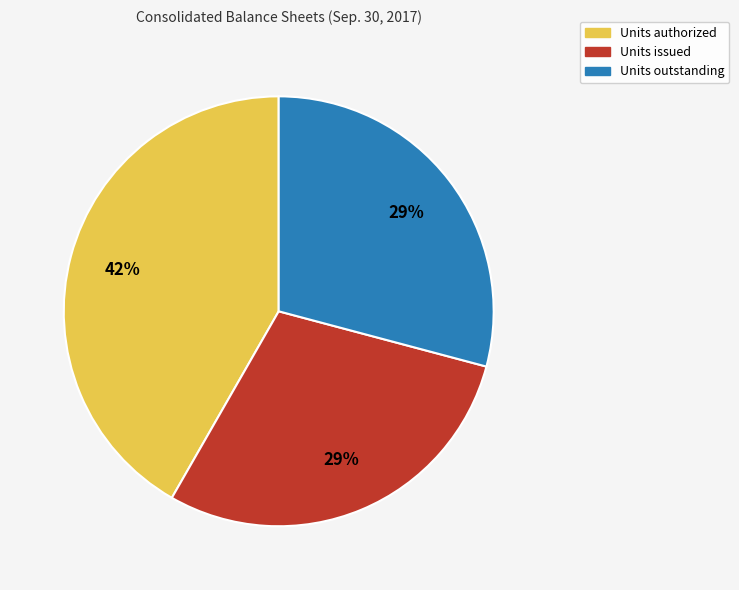

To the nearest percent, what is the average slice percentage?

33%